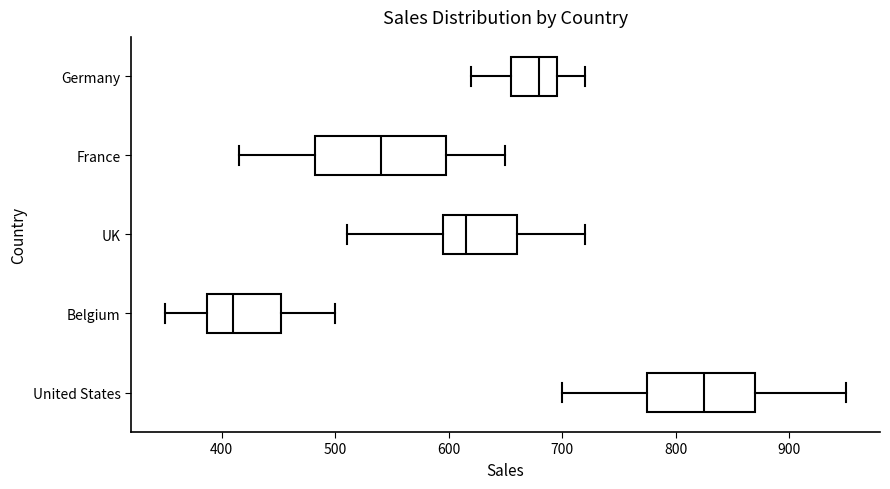

Where does the left whisker of the box for France end on the x-axis? The values are not printed on the chart, so give them approximately, as read against the axis.

420